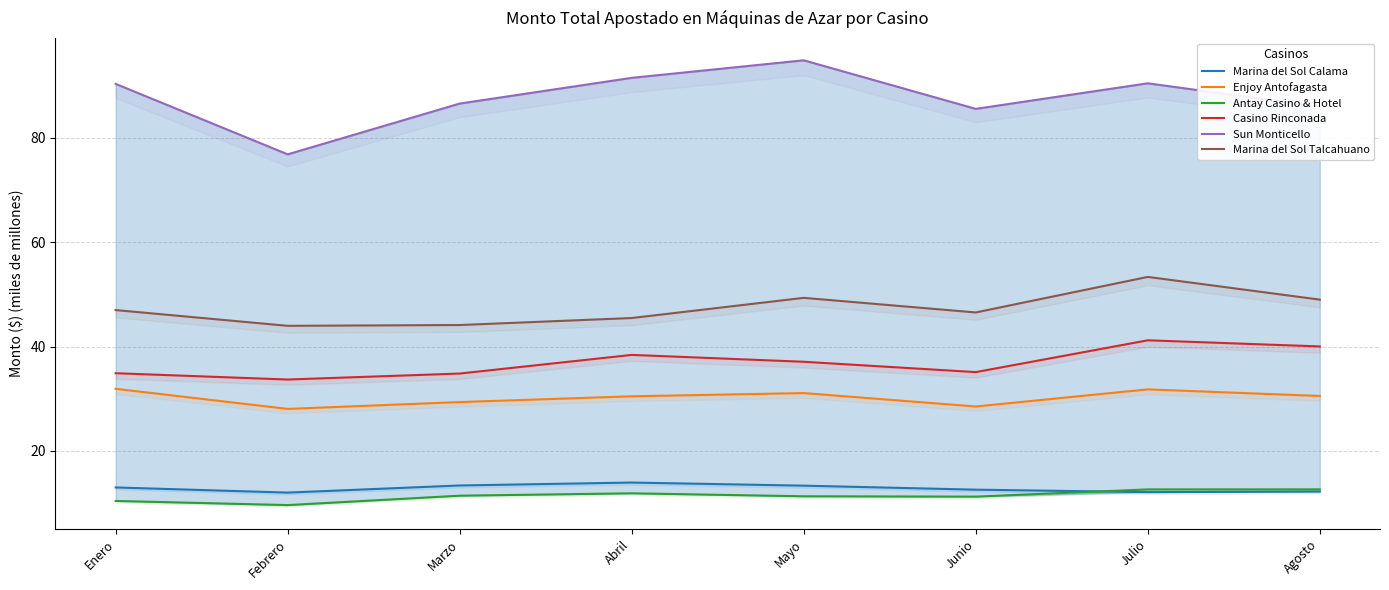

At which category is the sum across all series the highest?

Julio